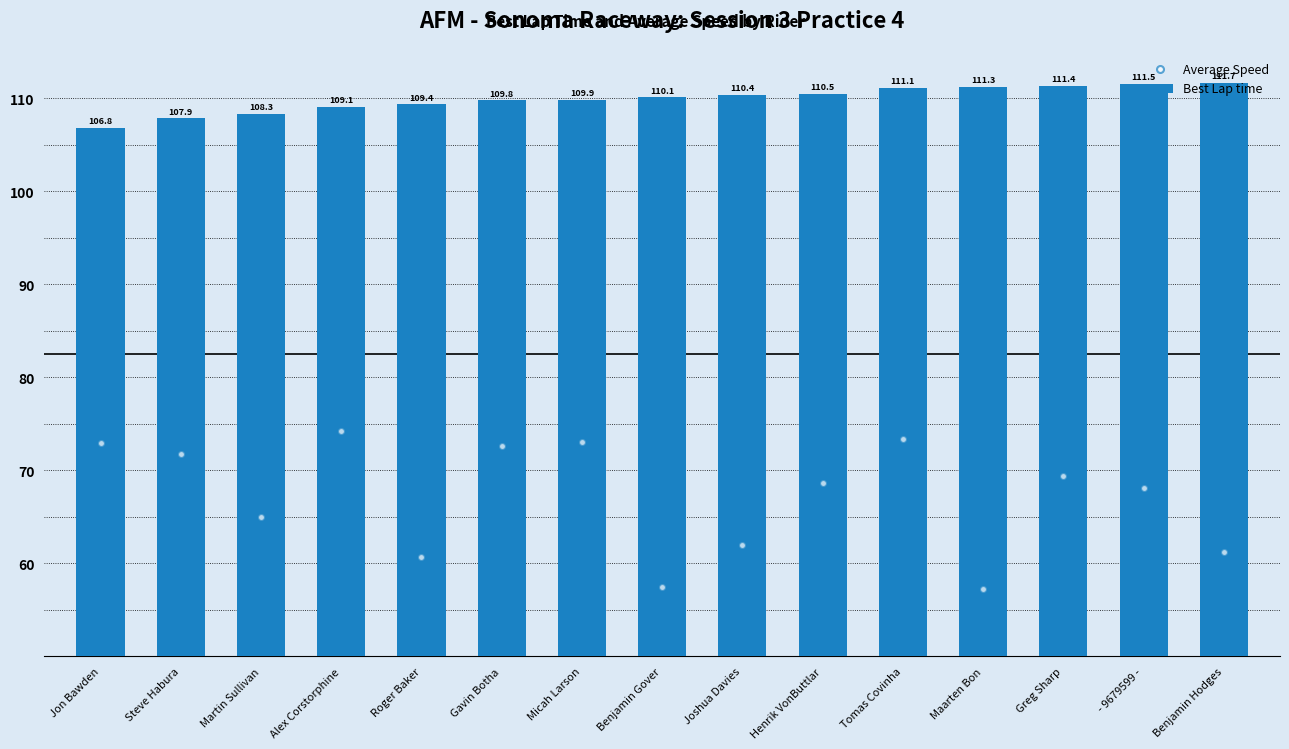

Reading left to right, what are all the values shown in this chart?

Average Speed: Jon Bawden=73.0	Steve Habura=71.7	Martin Sullivan=65.0	Alex Corstorphine=74.3	Roger Baker=60.7	Gavin Botha=72.6	Micah Larson=73.1	Benjamin Gover=57.4	Joshua Davies=61.9	Henrik VonButtlar=68.7	Tomas Covinha=73.4	Maarten Bon=57.2	Greg Sharp=69.5	- 9679599 -=68.1	Benjamin Hodges=61.3
Best Lap time: Jon Bawden=106.8	Steve Habura=107.9	Martin Sullivan=108.3	Alex Corstorphine=109.1	Roger Baker=109.4	Gavin Botha=109.8	Micah Larson=109.9	Benjamin Gover=110.1	Joshua Davies=110.4	Henrik VonButtlar=110.5	Tomas Covinha=111.1	Maarten Bon=111.3	Greg Sharp=111.4	- 9679599 -=111.5	Benjamin Hodges=111.7